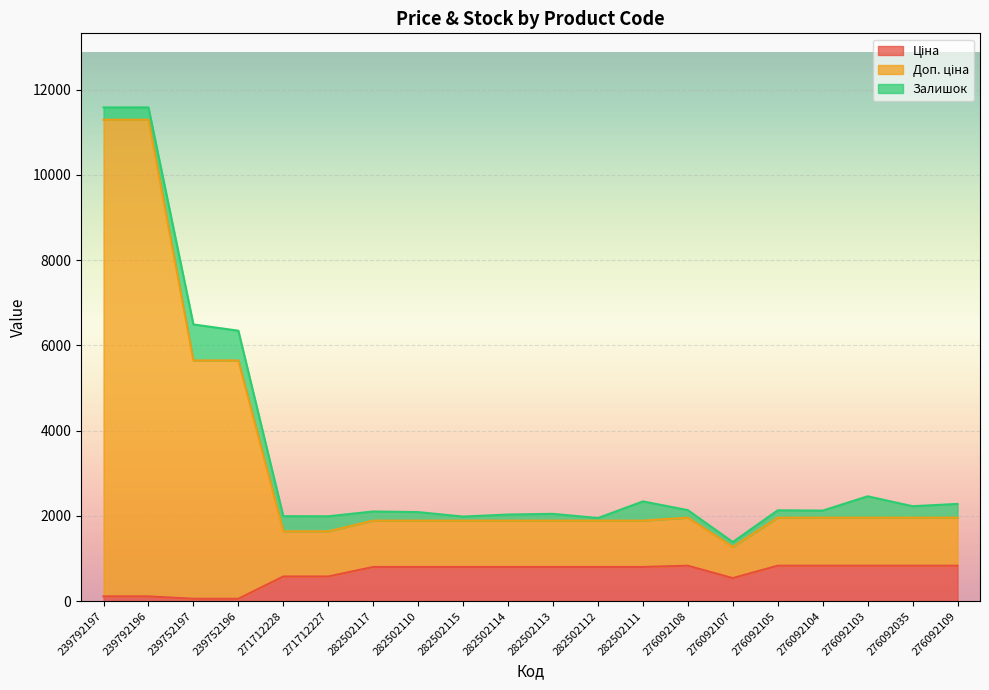

Which category has the highest value in the Доп. ціна series?

239792196